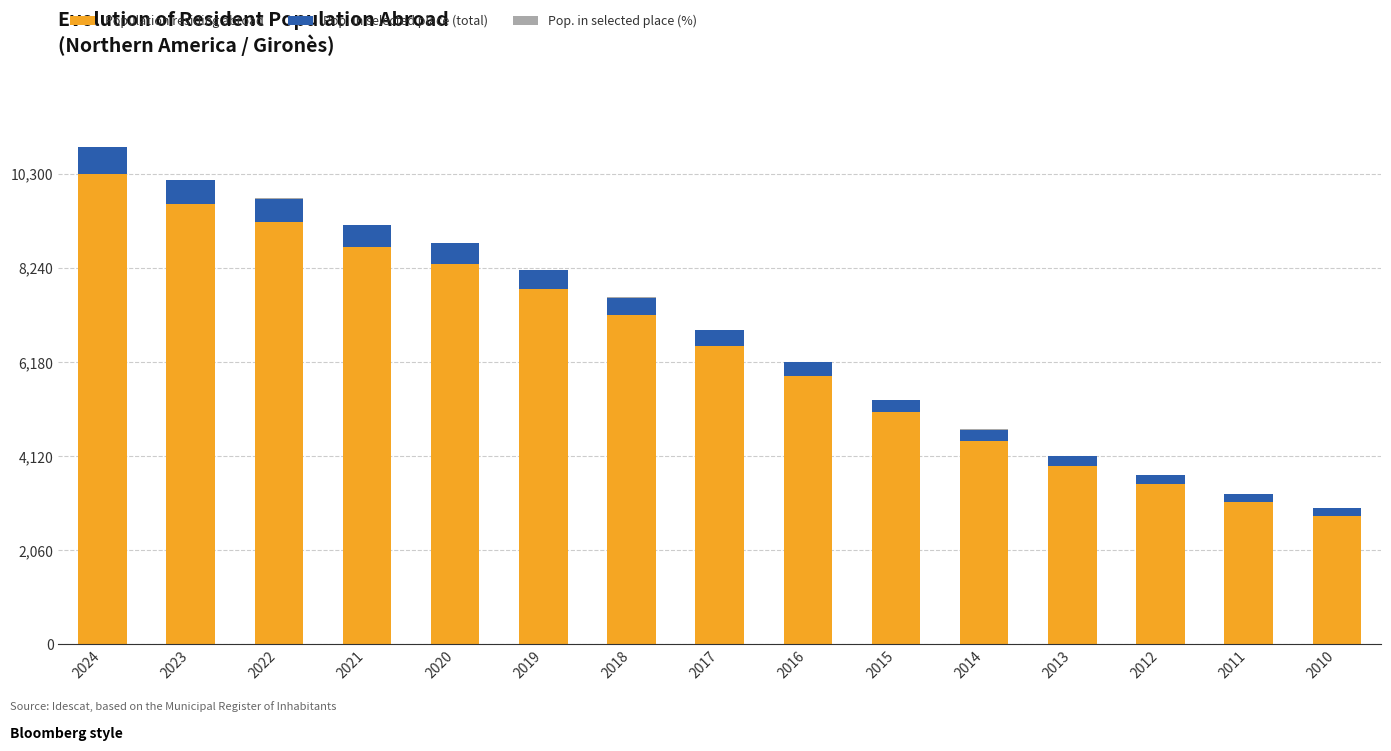

Are the bars horizontal?

No